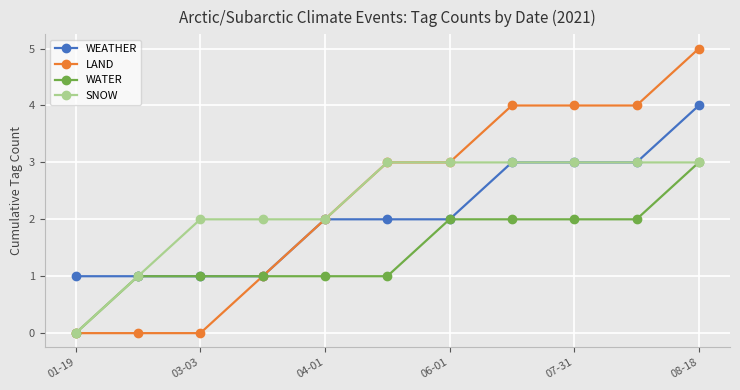

Is this an area chart (filled region under the line)?

No